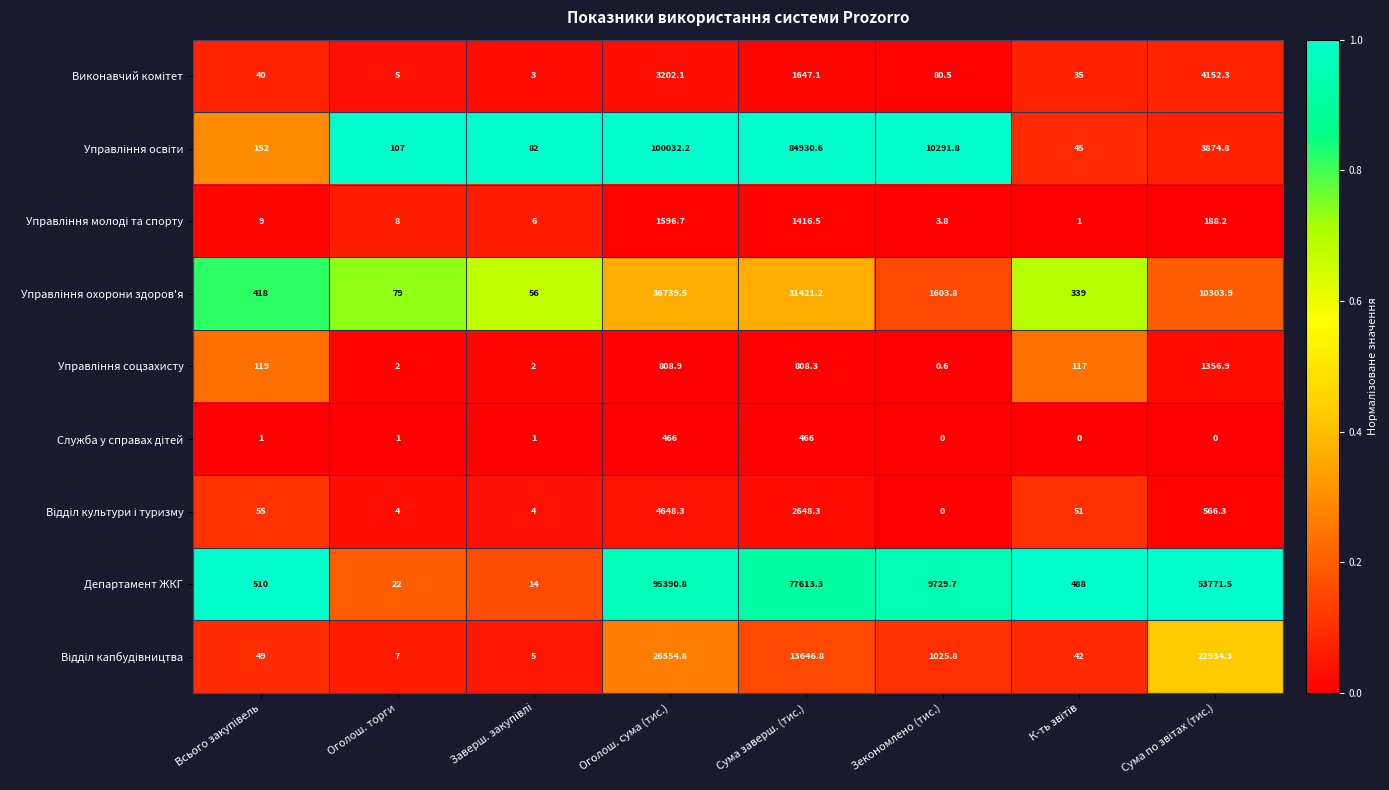

What is the greatest value displayed?

100032.2